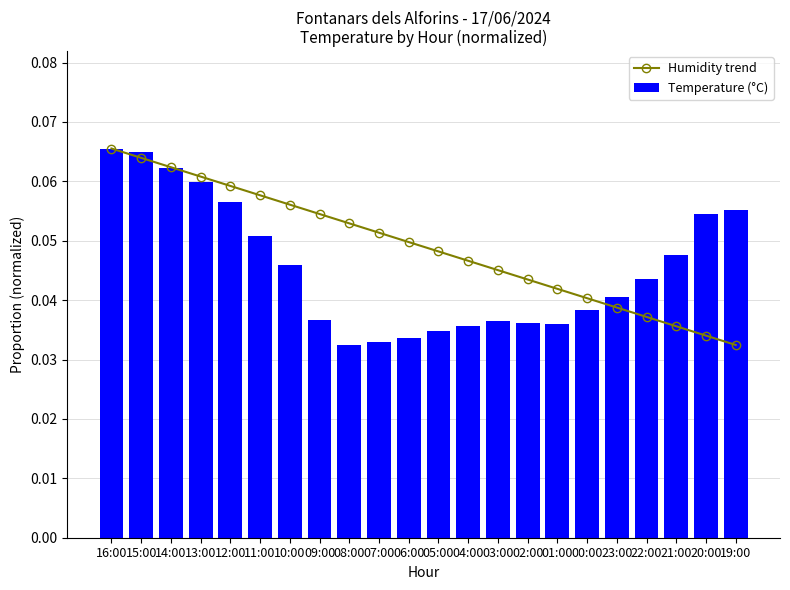

Are the bars horizontal?

No